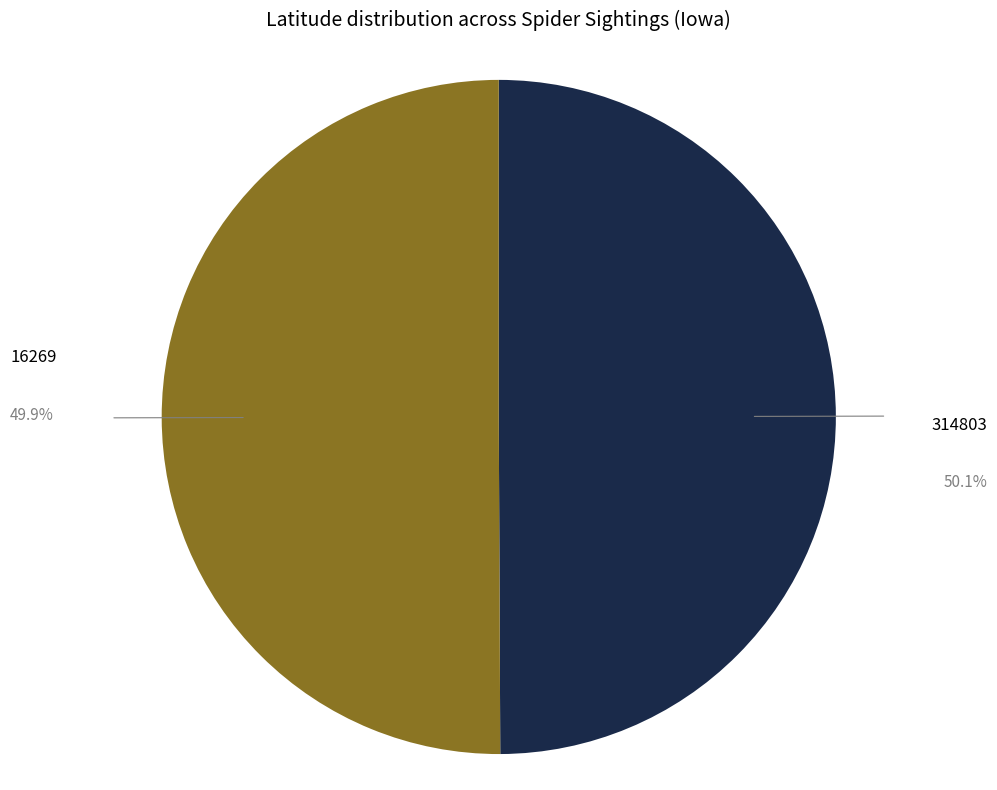

Rank the categories by value from highest to lowest.

314803, 16269